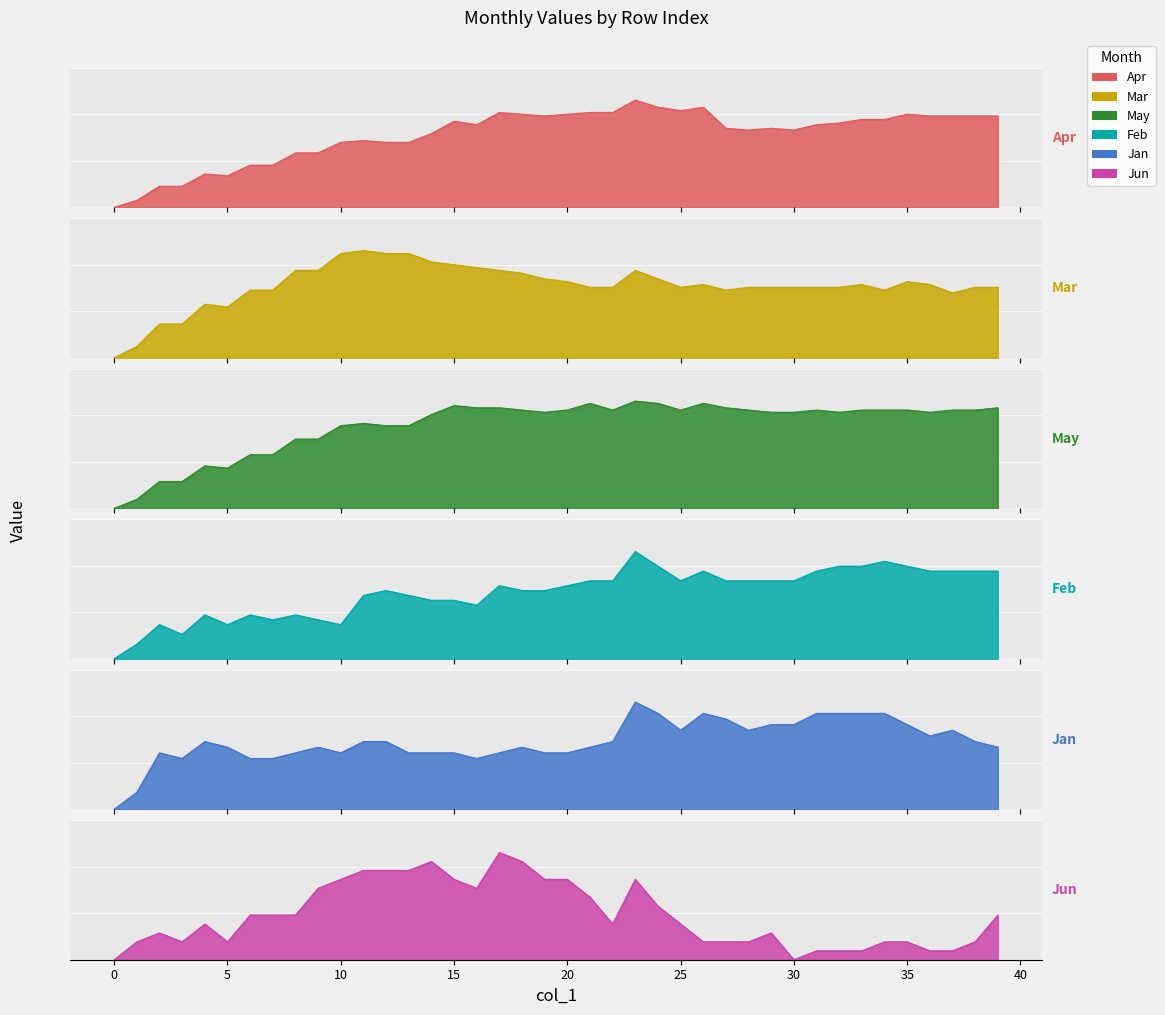

What is the difference between the Apr values at 2 and 25?

4.3